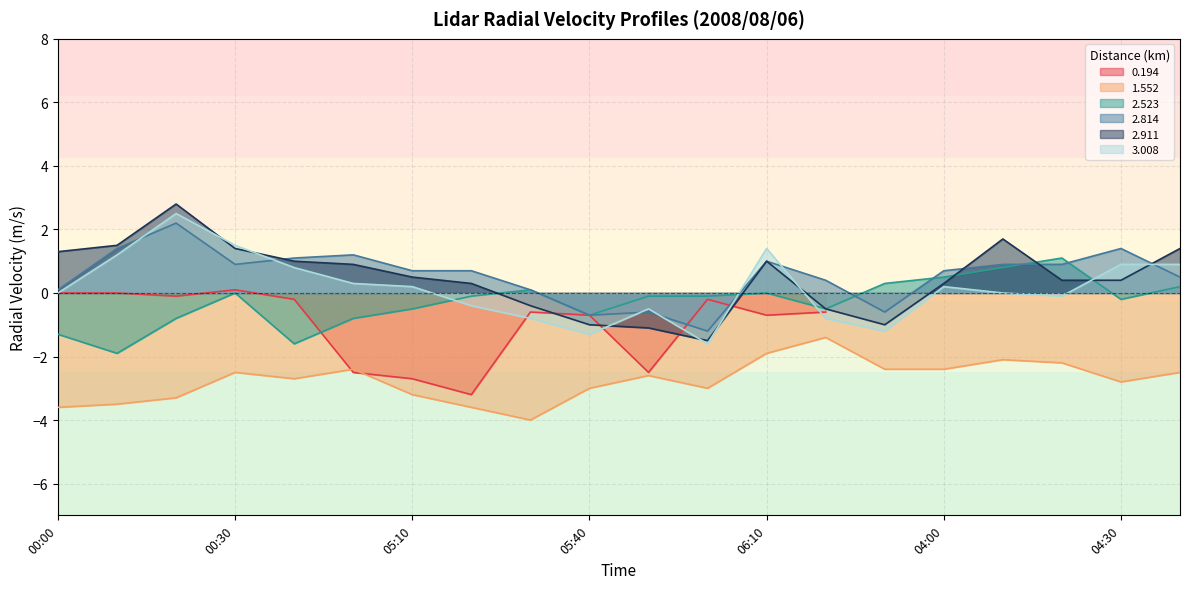

What is the maximum value for 2.911?

2.8